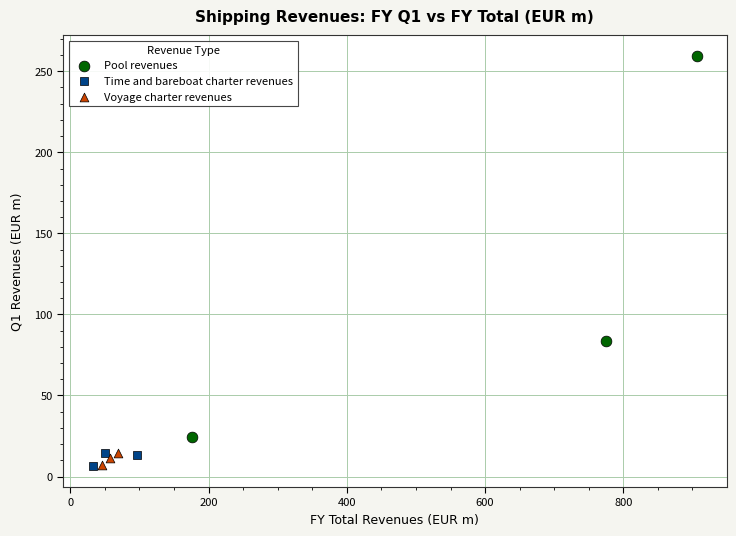

Which series has the largest Y range (max minus min)?

Pool revenues